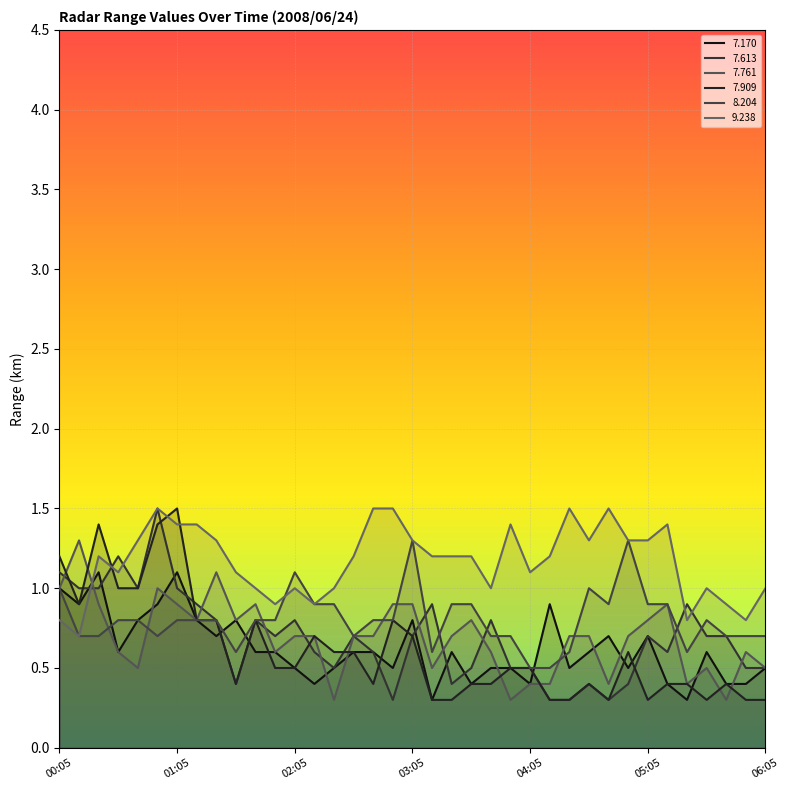

Read the   9.238 value at 03:45.

1.0